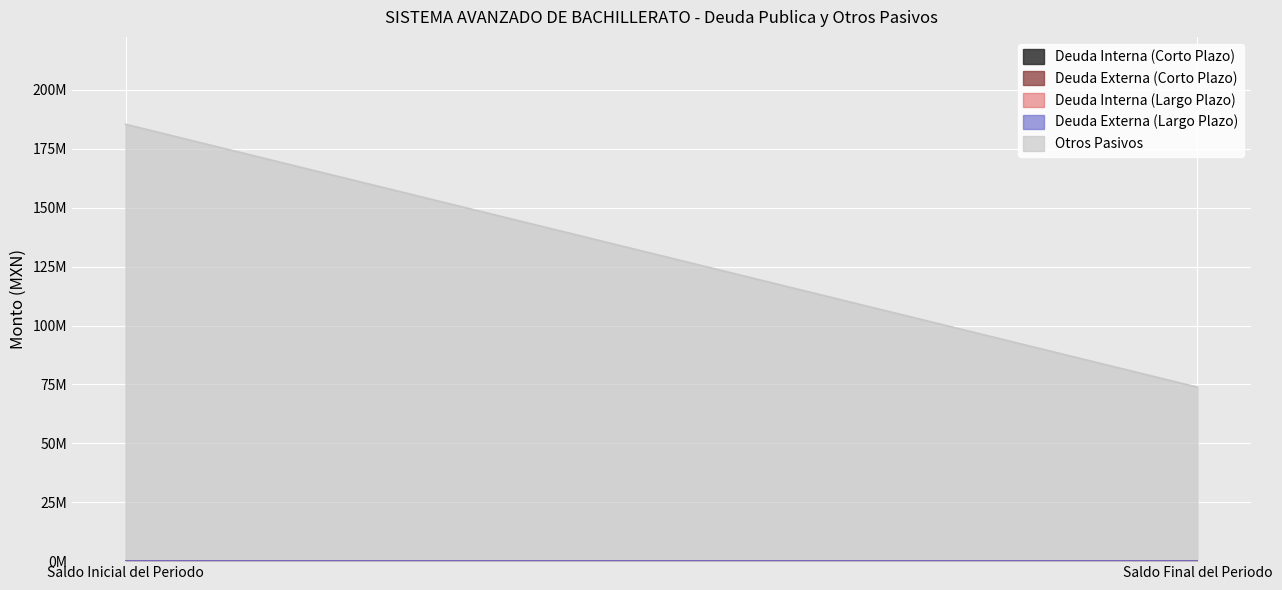

Reading right to left, extract all data points from this chart.

Deuda Interna (Corto Plazo): 0.0	0.0
Deuda Externa (Corto Plazo): 0.0	0.0
Deuda Interna (Largo Plazo): 0.0	0.0
Deuda Externa (Largo Plazo): 0.0	0.0
Otros Pasivos: 73840742.0	185413715.1